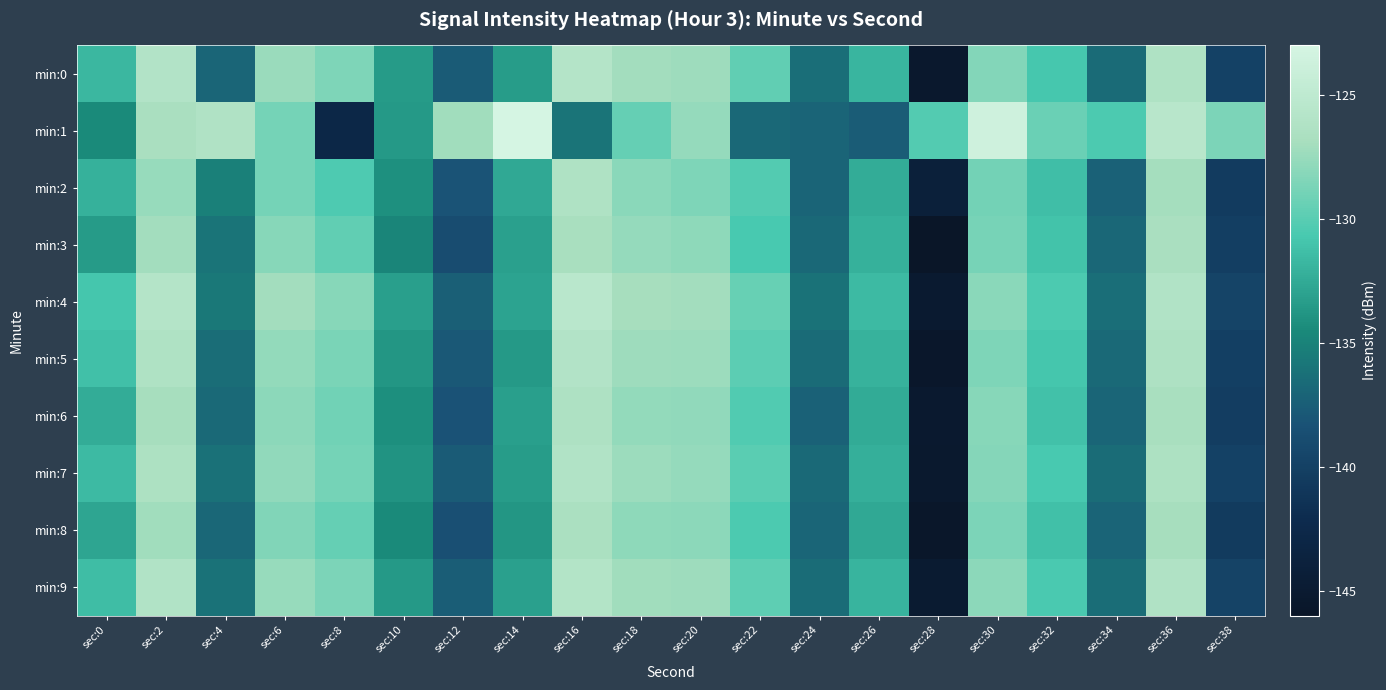

Which series has the largest total across all categories?

min:1